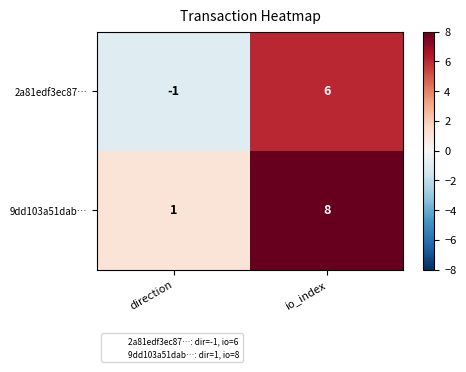

Where is 2a81edf3ec87… nearest to the value 2?

direction